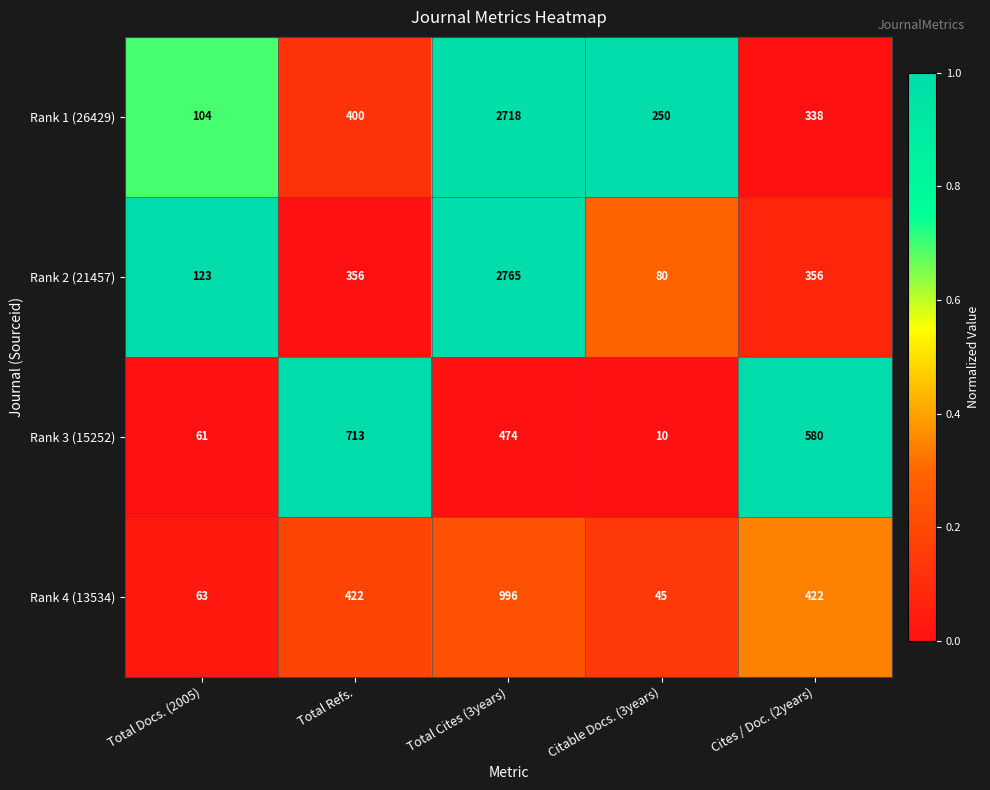

What is the difference between the highest and lowest values at Total Refs.?

357